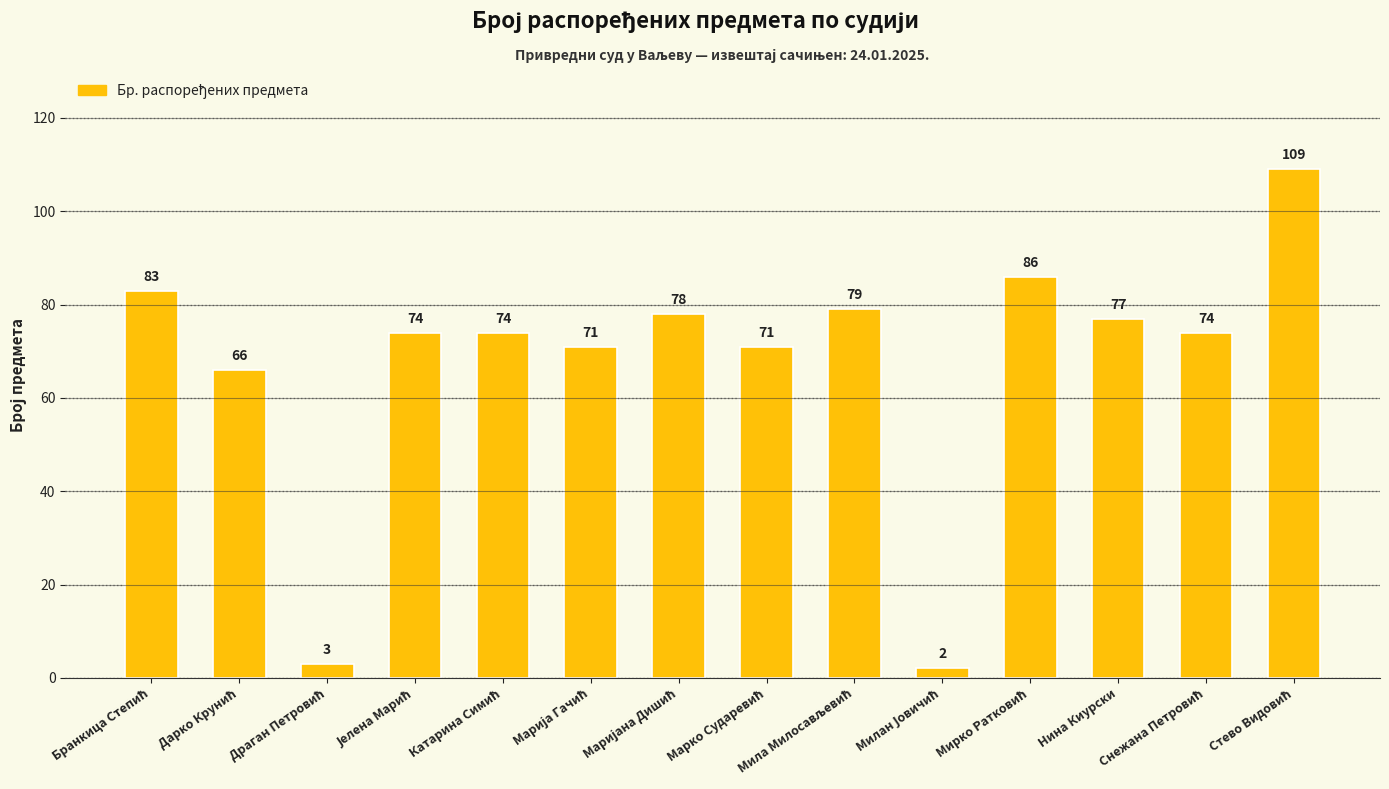

What is the maximum value shown in the chart?

109